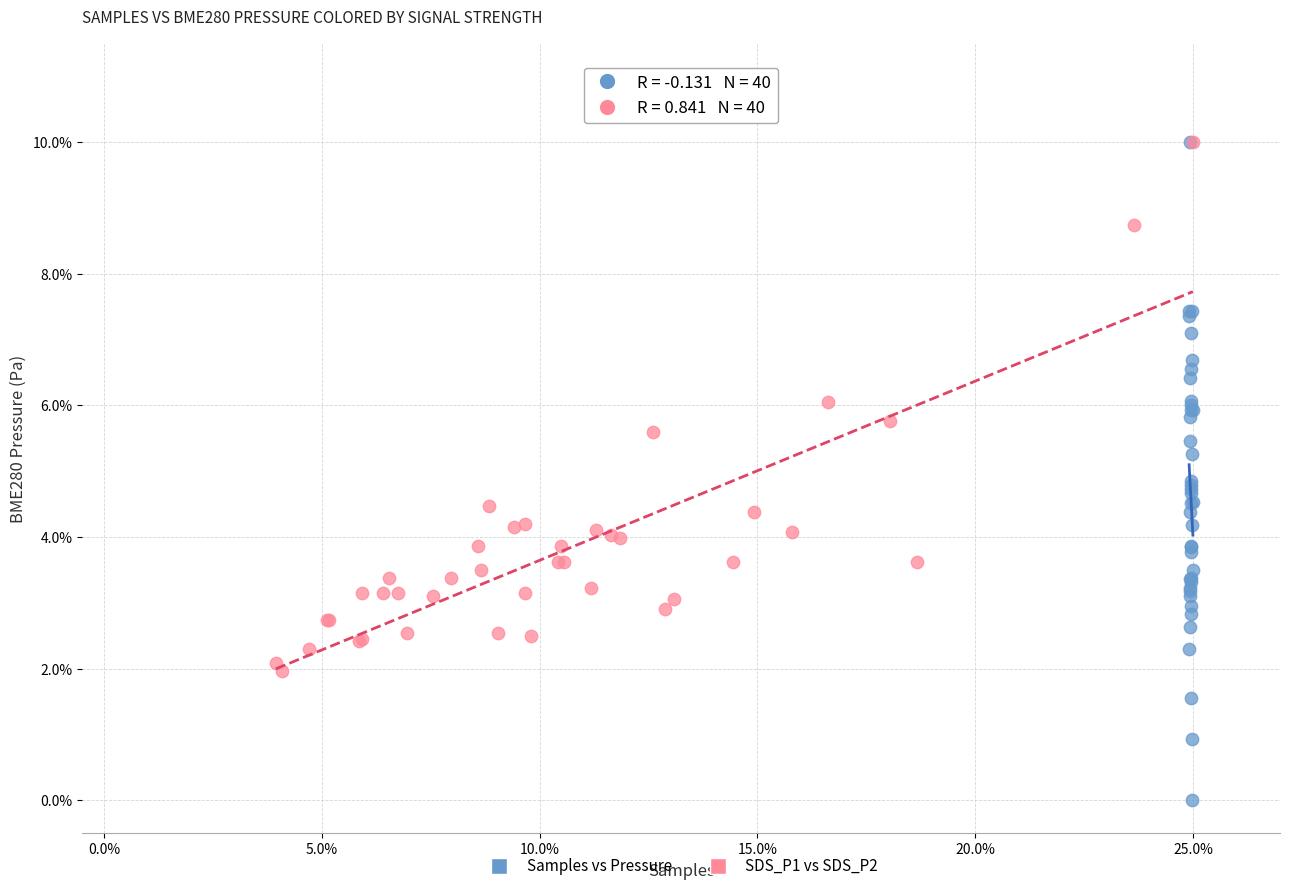

Which series reaches the minimum Y coordinate?

Samples vs Pressure